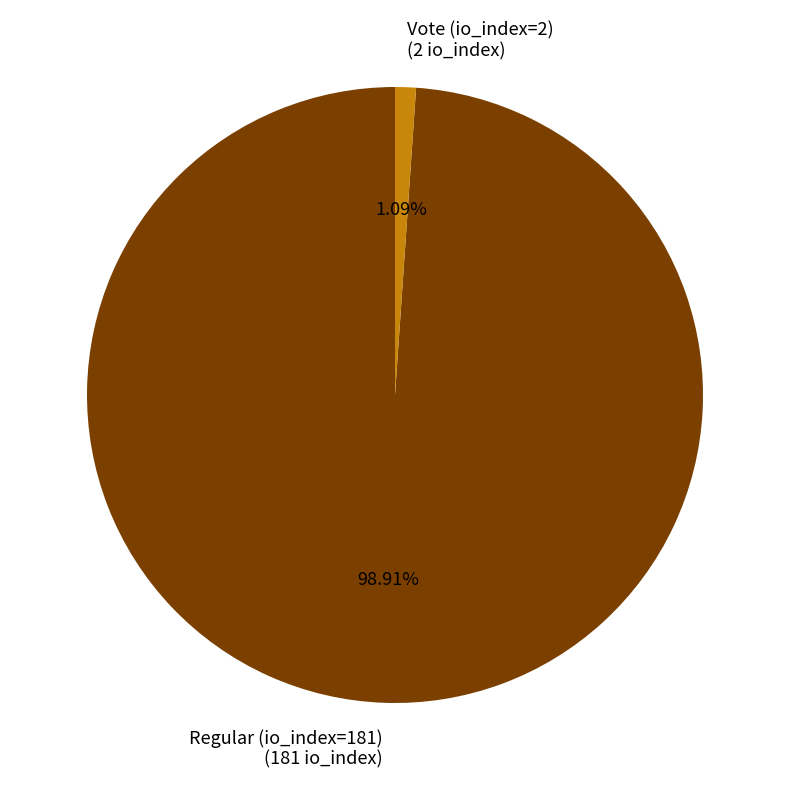

How many segments does this pie chart have?

2